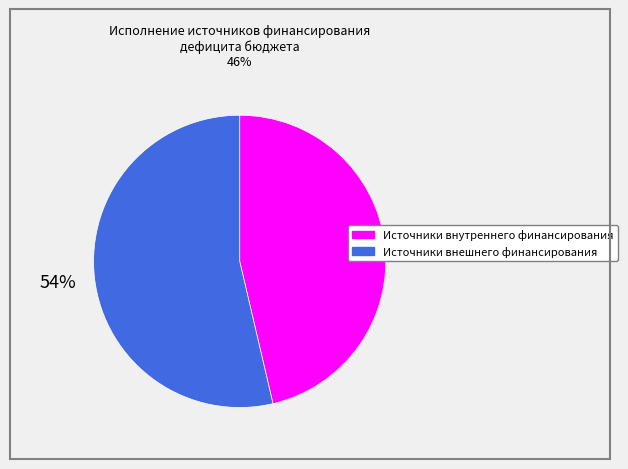

Is it true that Источники внутреннего финансирования is 31% of the pie?

False